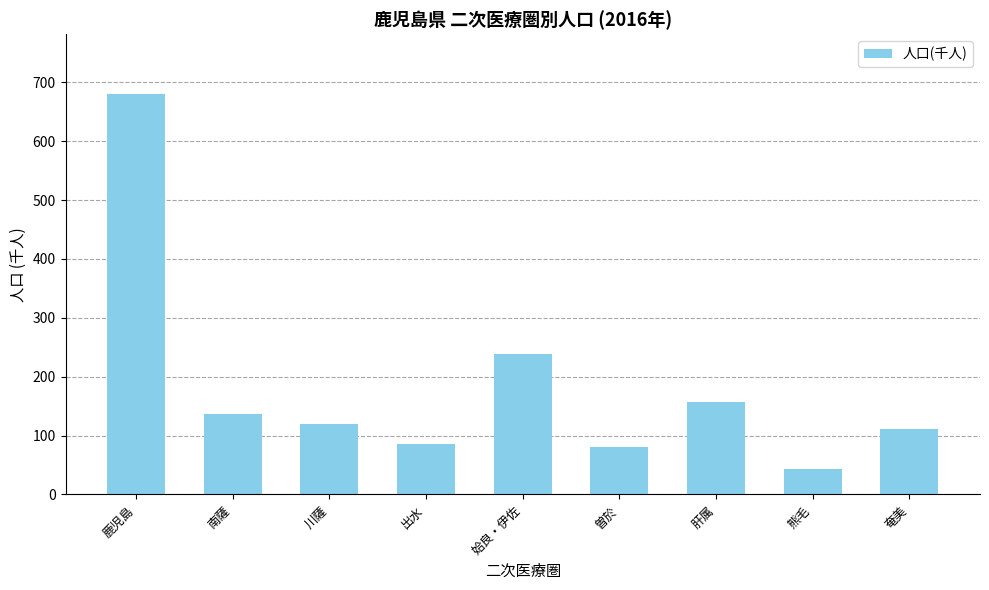

How many bars are there in total?

9